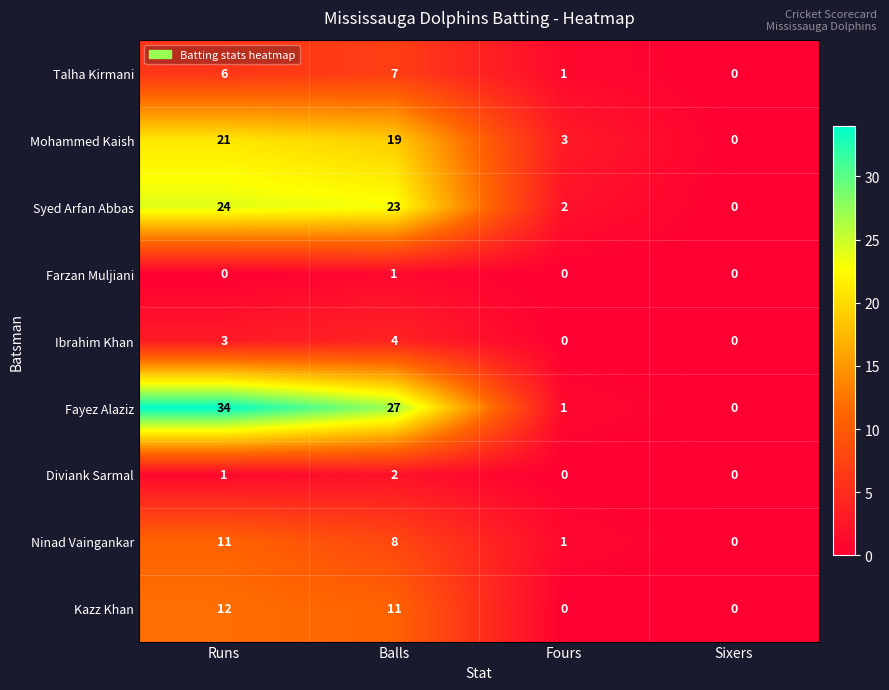

How many values in Mohammed Kaish are above zero?

3